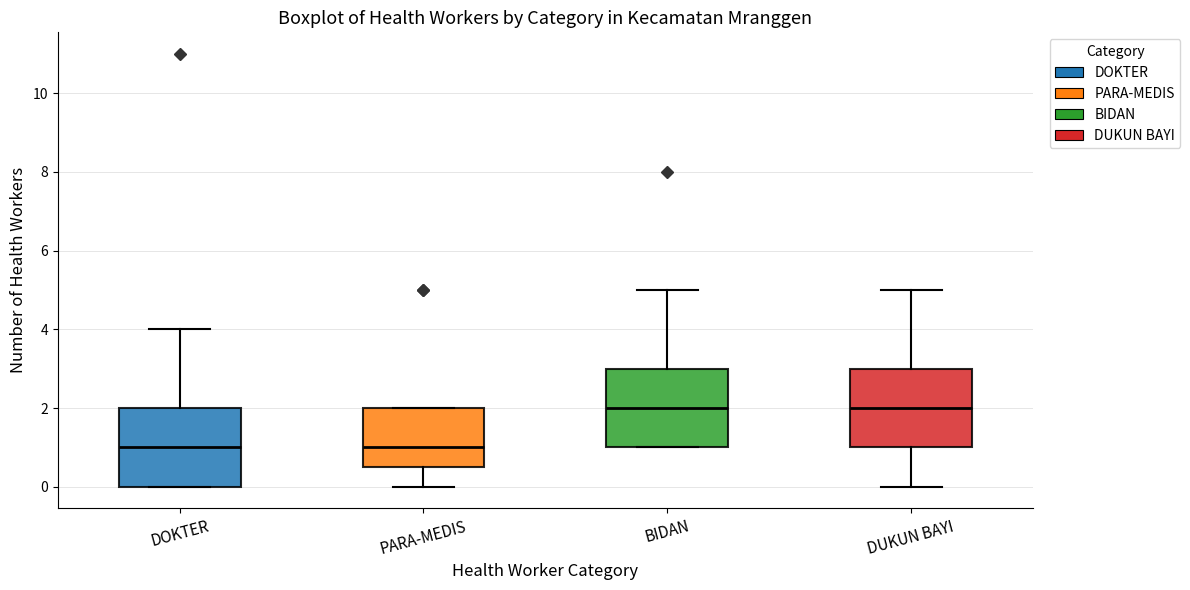

Reading left to right, read every box against the y-axis: the position of its median line, the range the box covers, and the ends of its whiskers. The values are not printed on the chart, so give them approximately, as read against the axis.

DOKTER: median 1.0, box 0.0 to 2.0, whiskers 0.0 to 4.0
PARA-MEDIS: median 1.0, box 0.6 to 2.0, whiskers 0.0 to 2.0
BIDAN: median 2.0, box 1.0 to 3.0, whiskers 1.0 to 5.0
DUKUN BAYI: median 2.0, box 1.0 to 3.0, whiskers 0.0 to 5.0